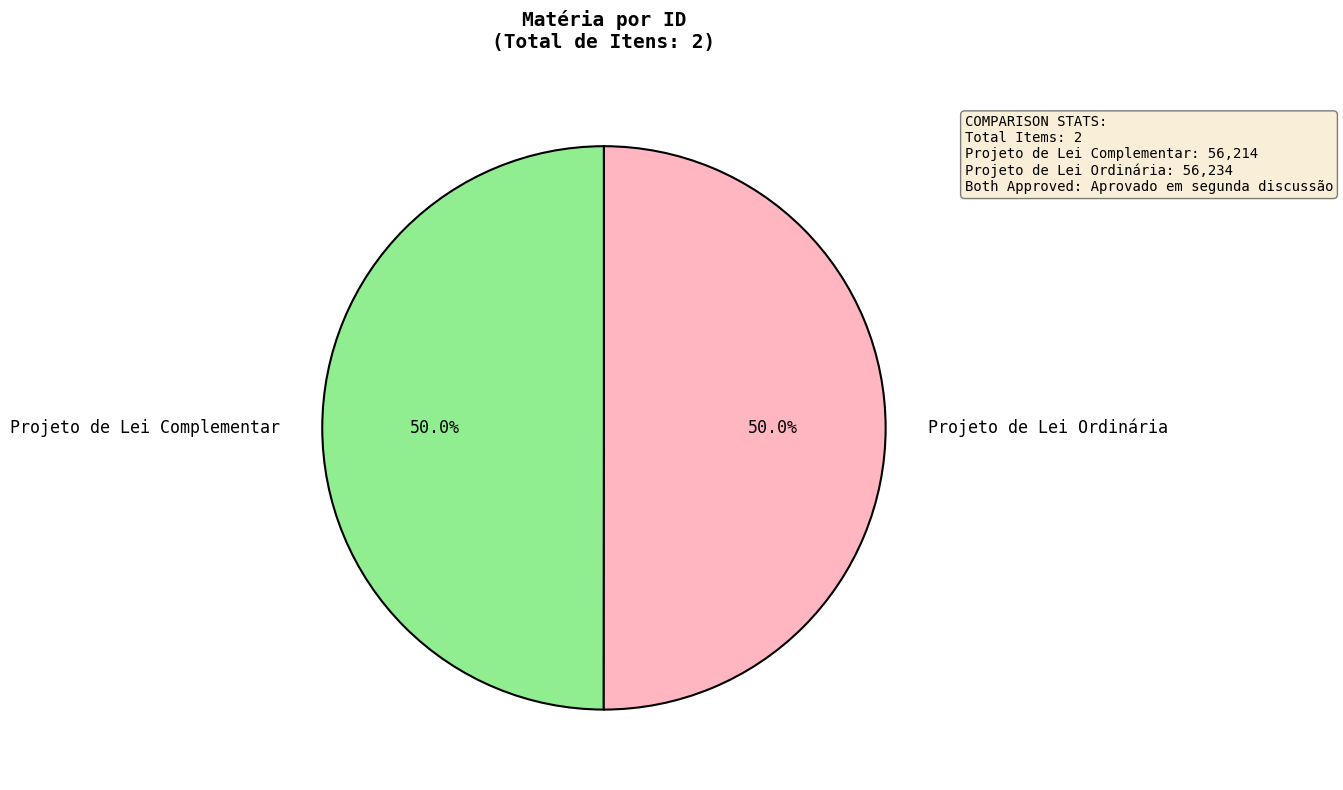

What is the ratio of the value at Projeto de Lei Complementar to the value at Projeto de Lei Ordinária?

1.0